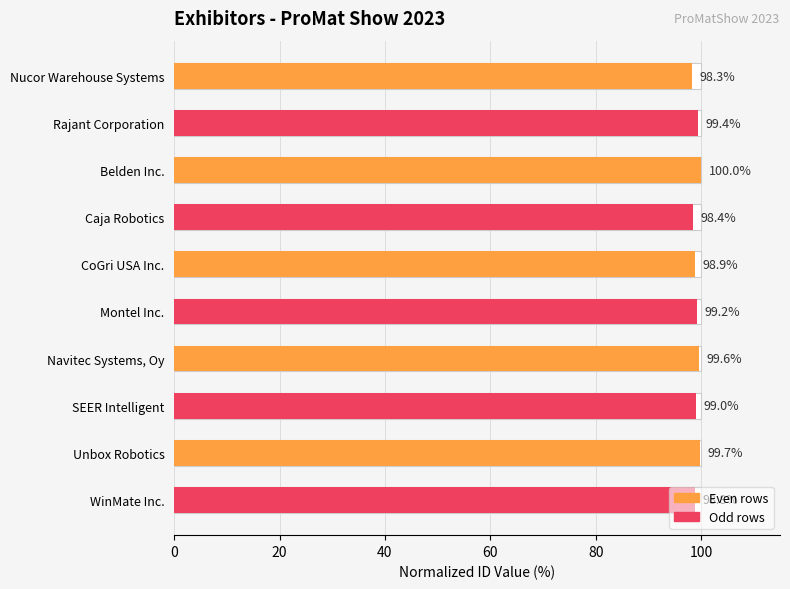

How many values are below 99?

4